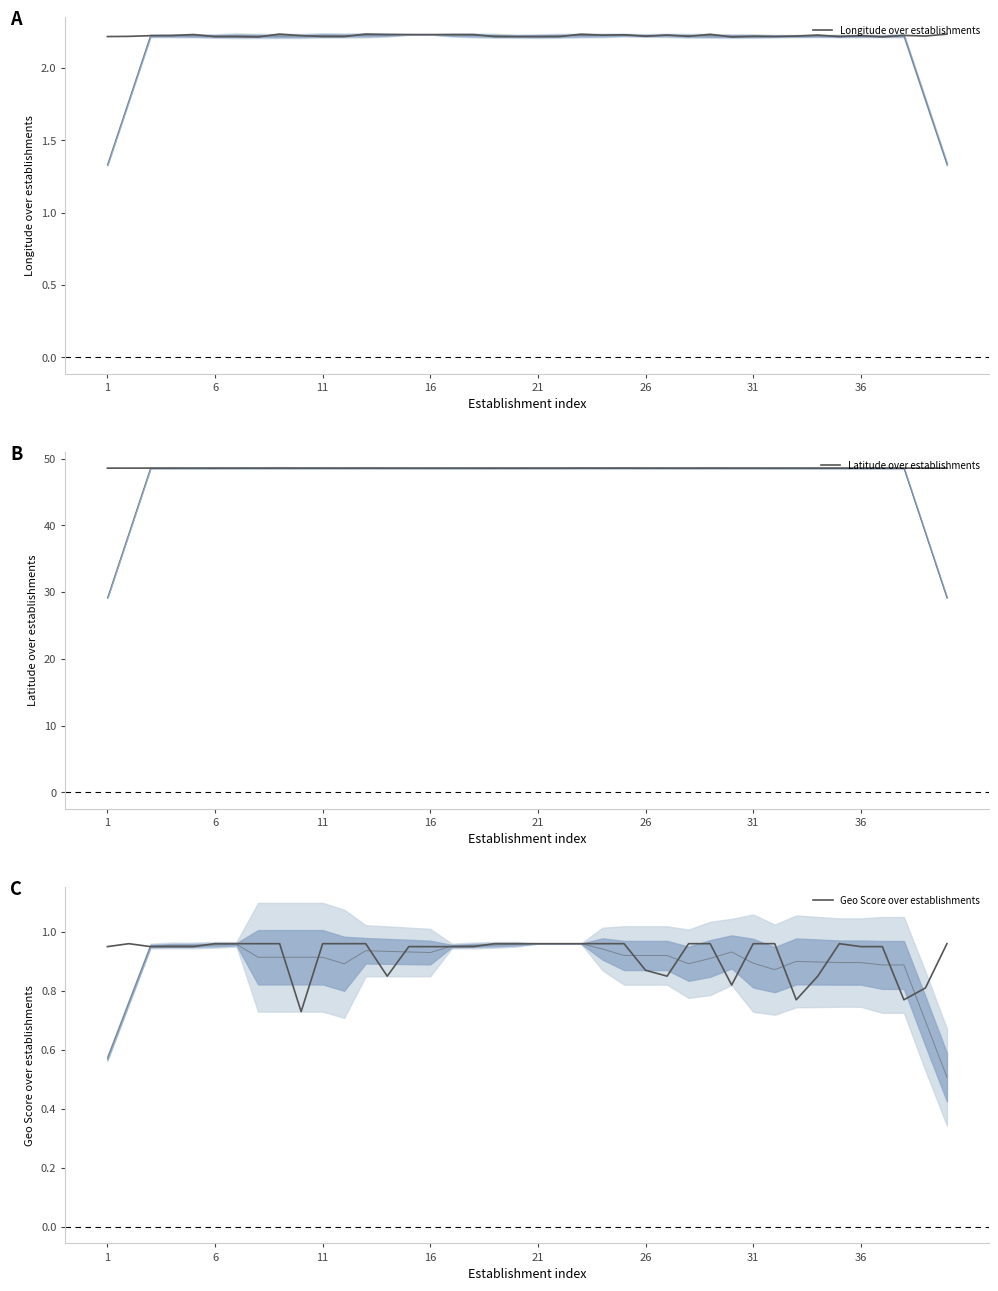

True or false: Geo Score over establishments has a value of 0.9 at 16.

True